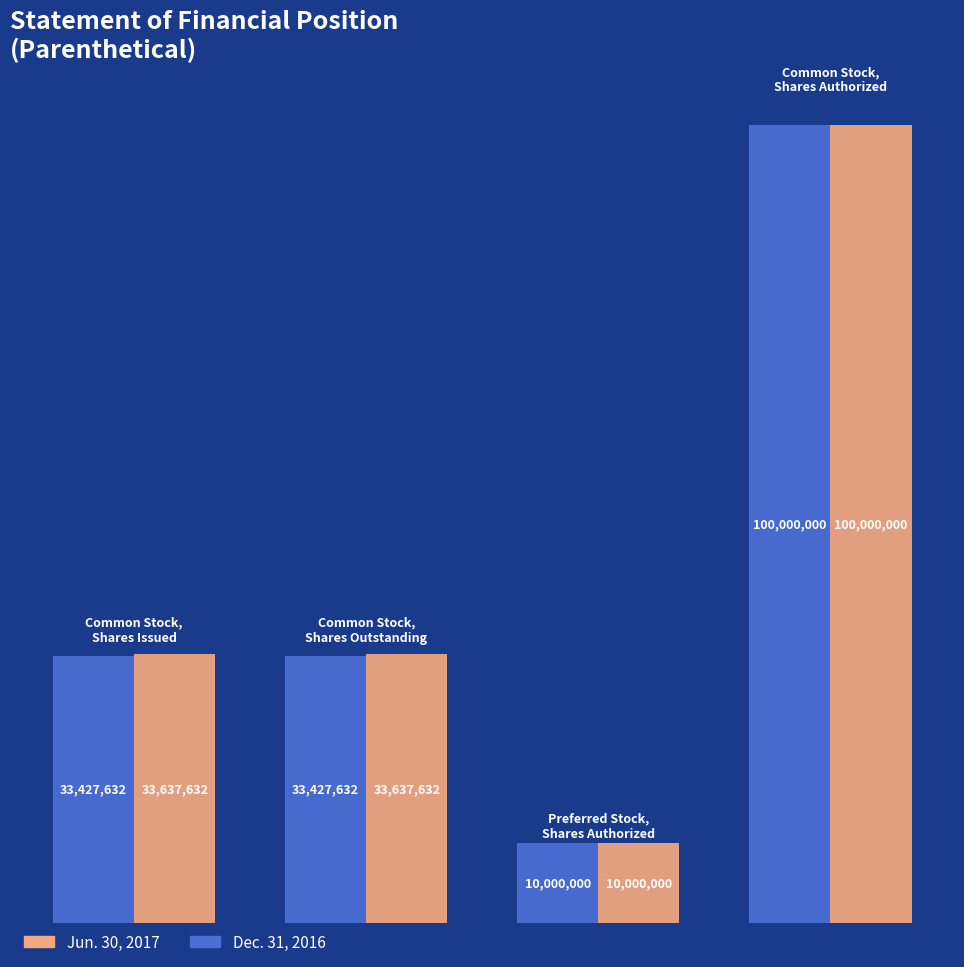

Which series has the largest total across all categories?

Jun. 30, 2017